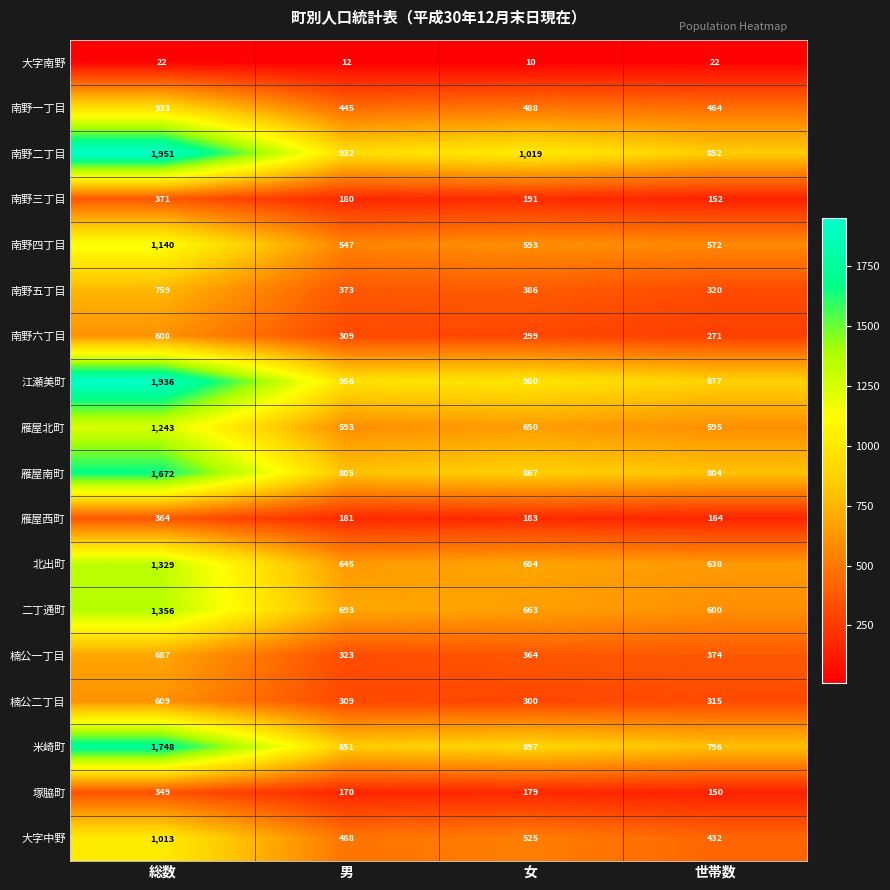

What is the smallest value displayed?

10